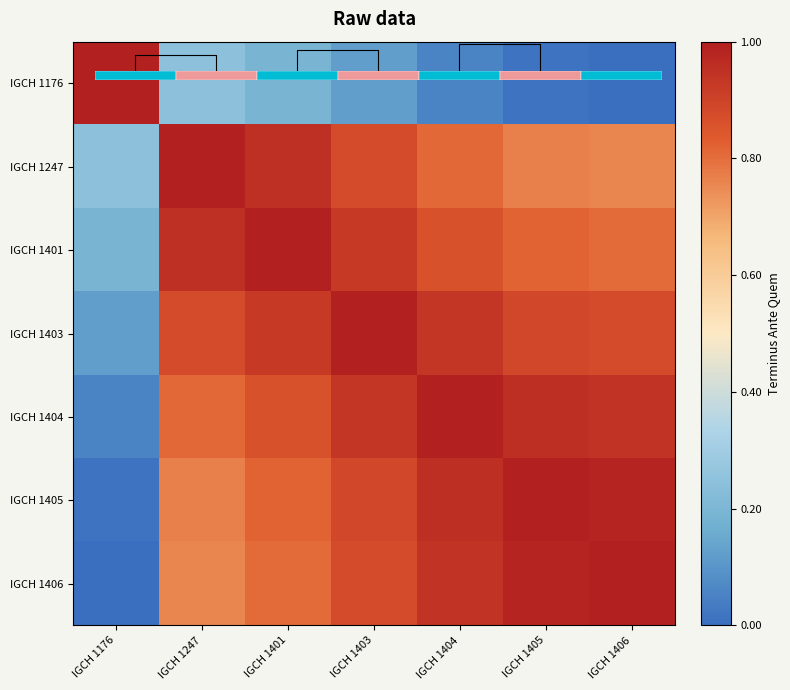

The value of IGCH 1406 at IGCH 1405 is 1.0. True or false?

True